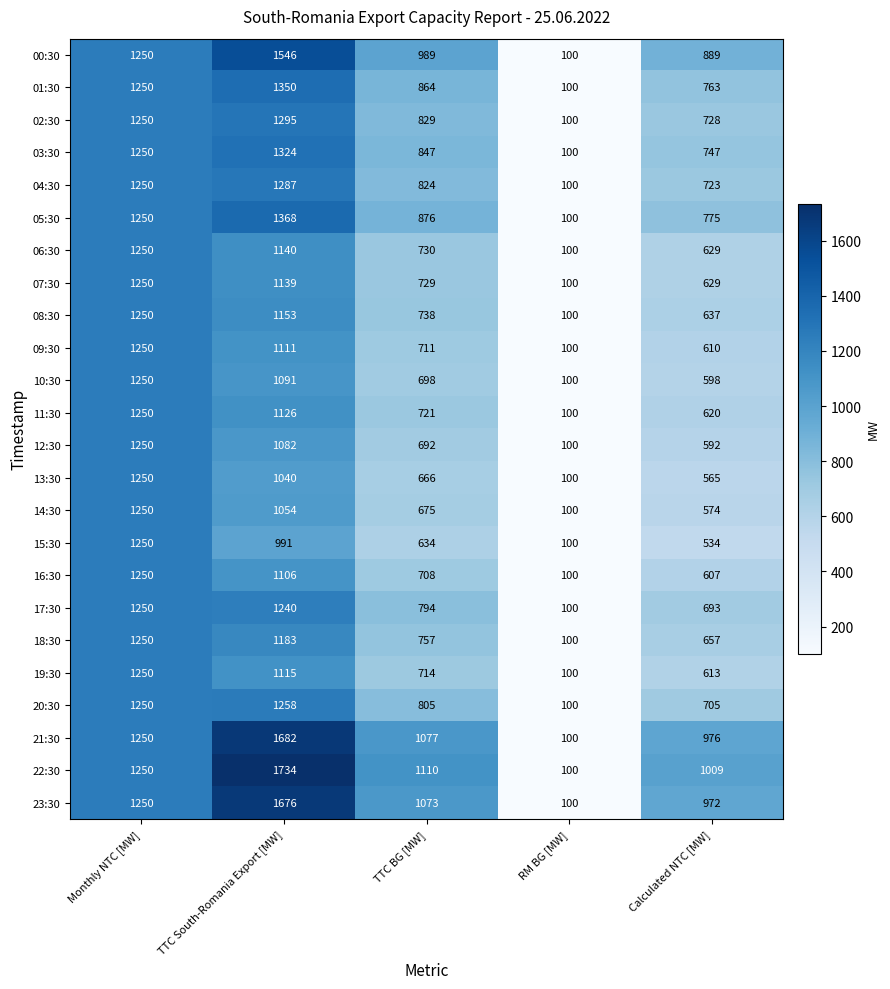

Which series has the largest range (max minus min)?

22:30